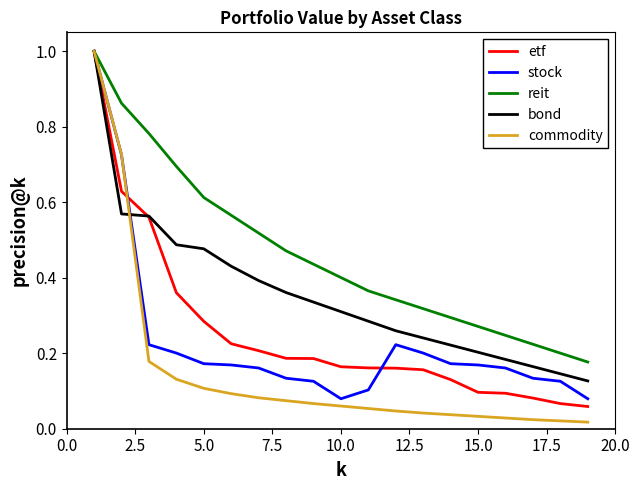

What is the maximum value shown in the chart?

1.0